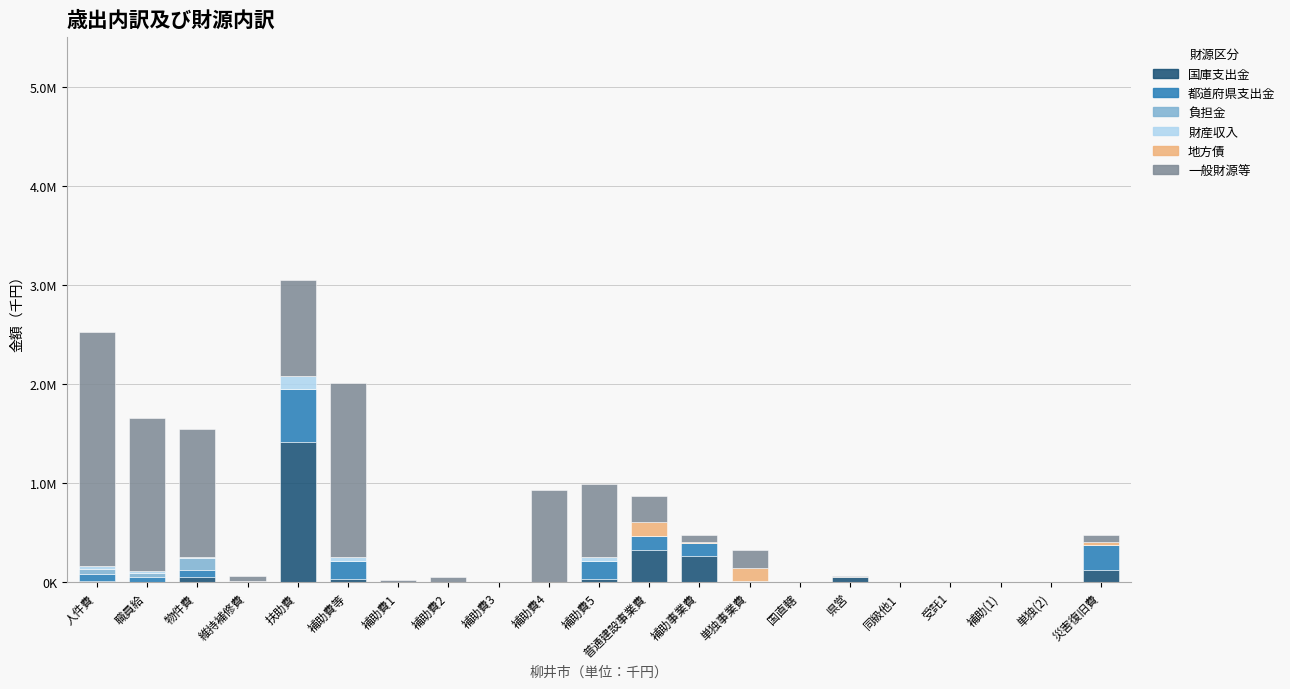

What position from the right is 単独(2)?

2